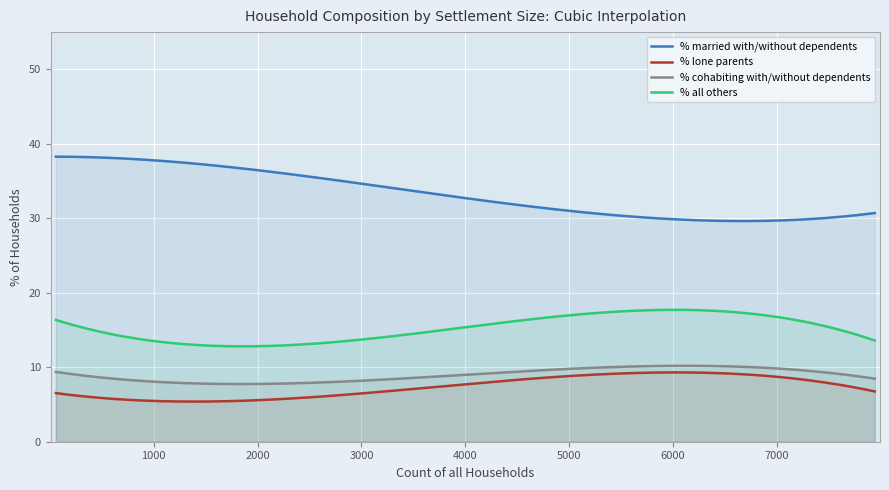

What is the smallest value displayed?

5.4